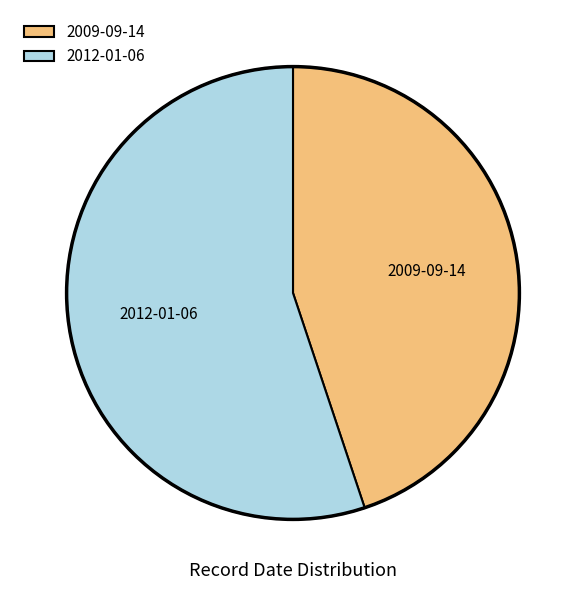

Does any single category account for the majority?

Yes